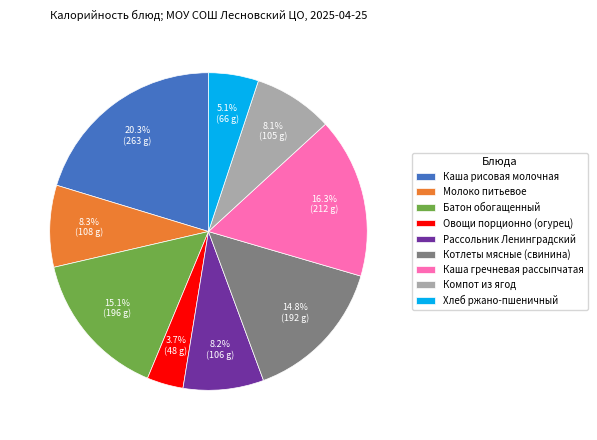

What is the smallest slice in the pie chart?

Овощи порционно (огурец)